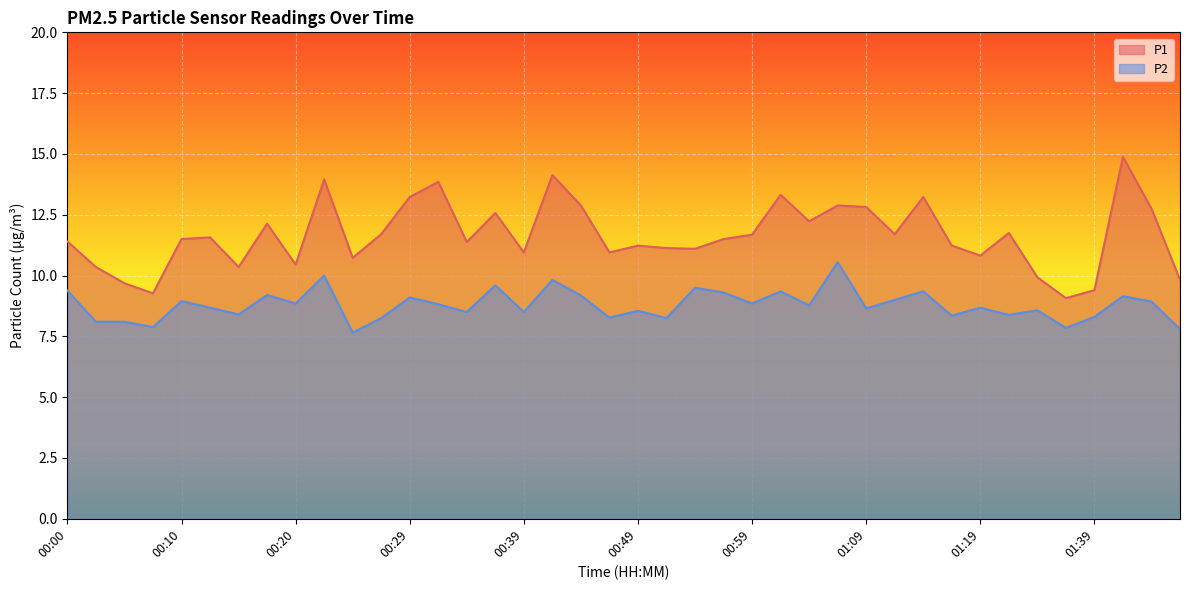

What is the difference between the maximum and minimum values in the P2 series?

2.9